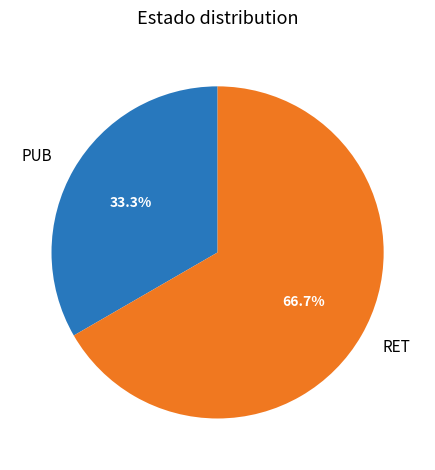

Between RET and PUB, which is larger?

RET